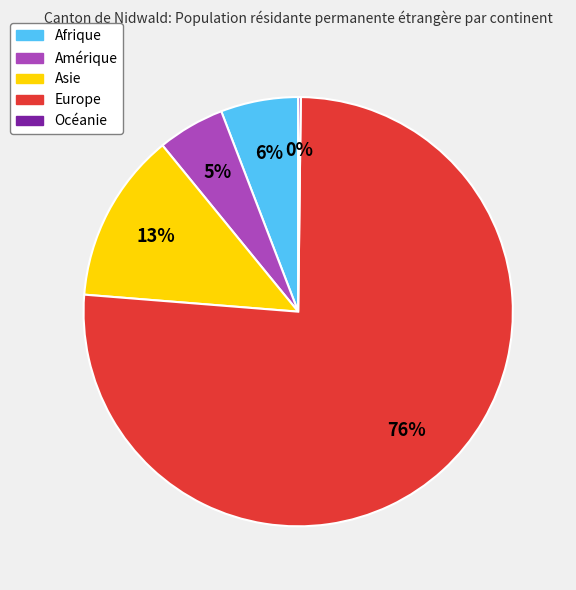

Which category has the biggest portion of the pie?

Europe